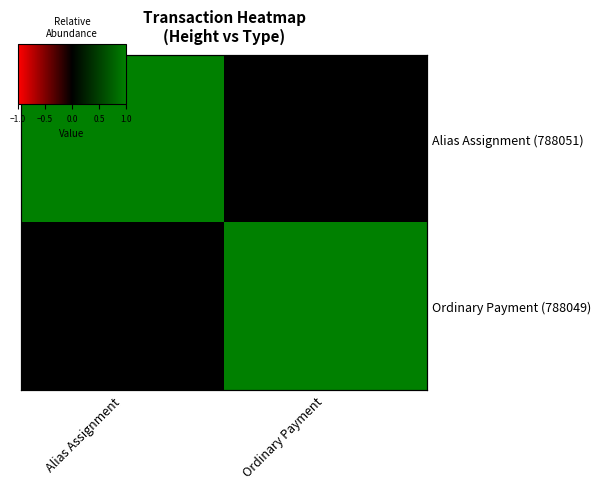

Where is Alias Assignment (788051) nearest to the value 0?

Ordinary Payment